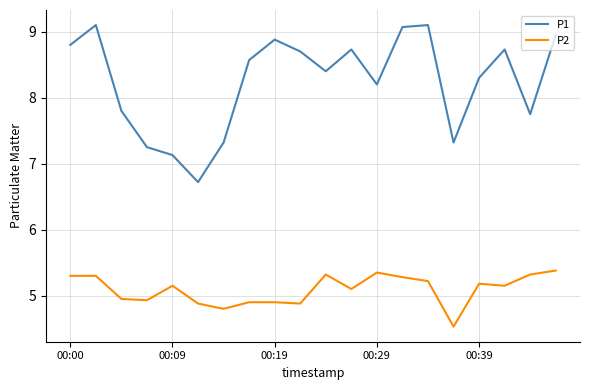

True or false: P2 and P1 intersect in this chart.

False